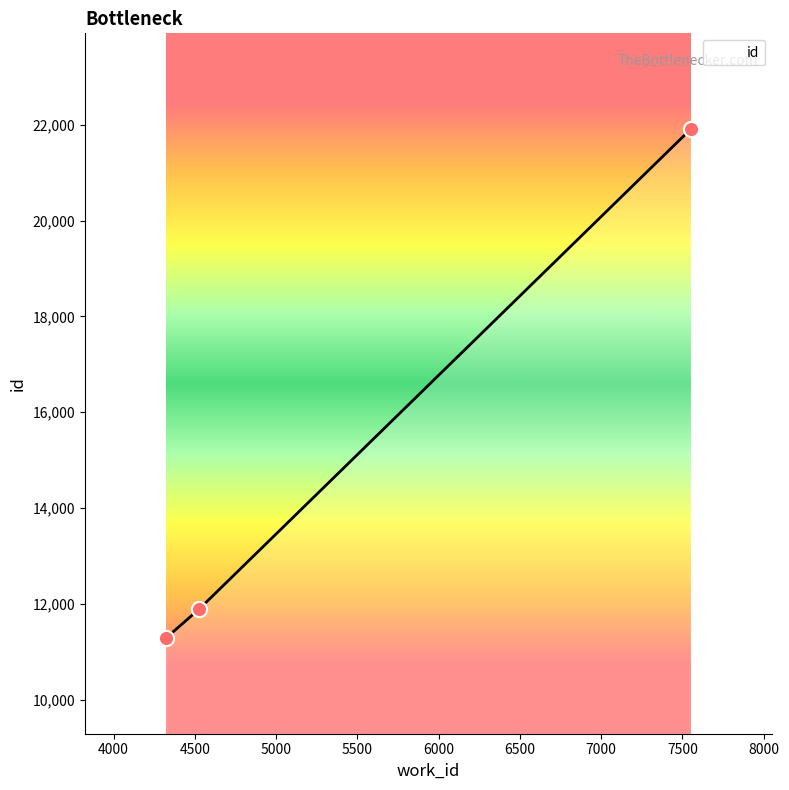

Between 7551 and 4525, which is larger?

7551